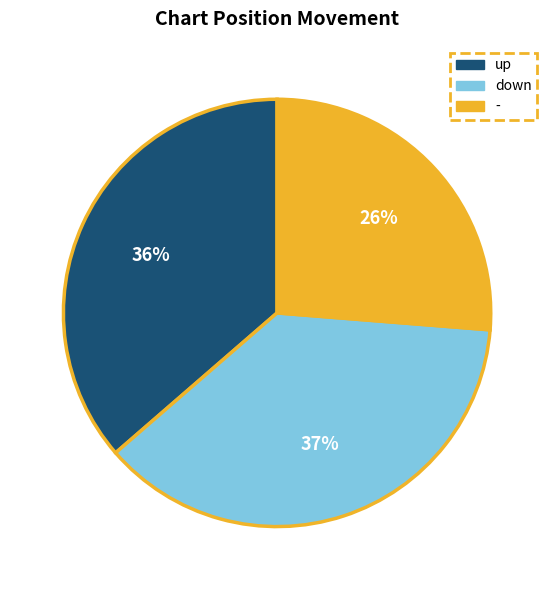

Which has a higher value, down or -?

down